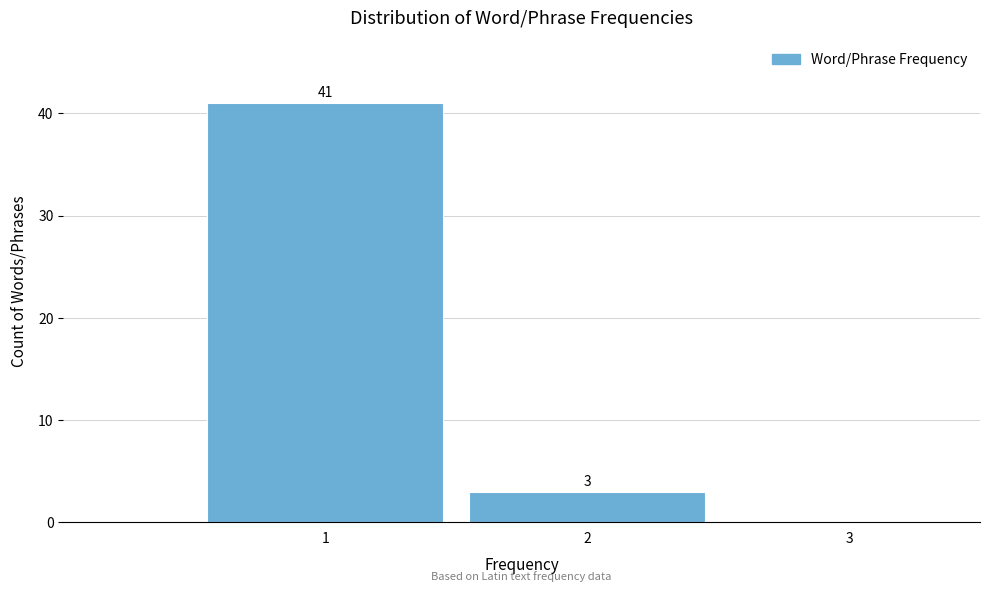

Which range on the x-axis has the tallest bar?

0.5 to 1.5